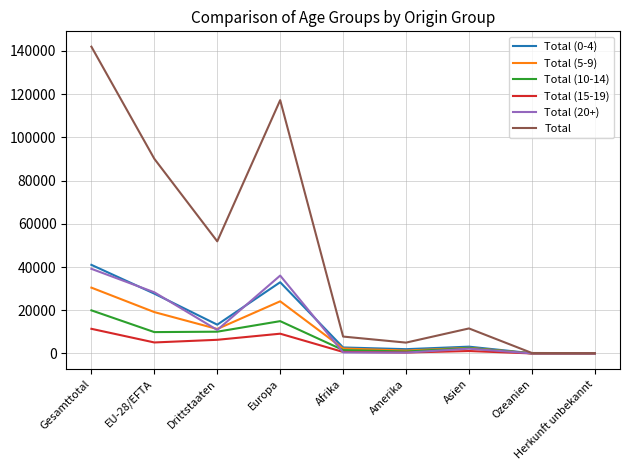

Is this an area chart (filled region under the line)?

No